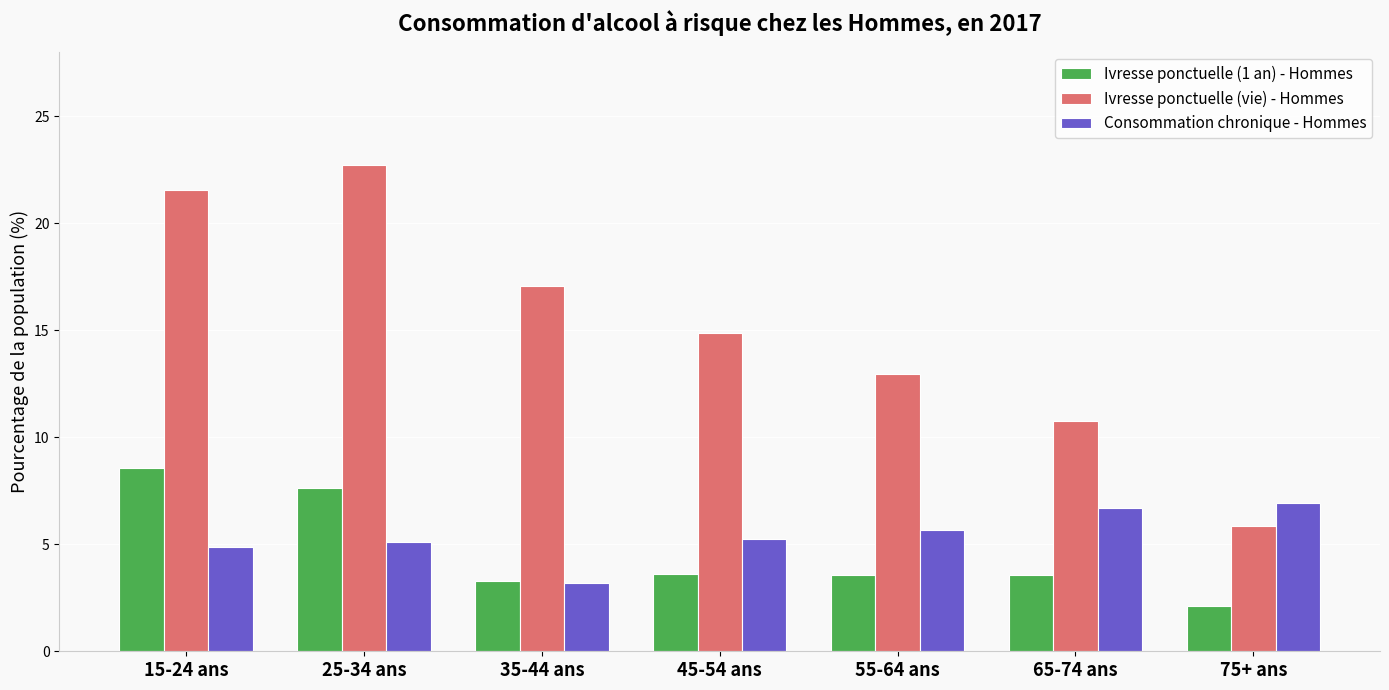

Rank the categories by Ivresse ponctuelle (vie) - Hommes value from lowest to highest.

75+ ans, 65-74 ans, 55-64 ans, 45-54 ans, 35-44 ans, 15-24 ans, 25-34 ans